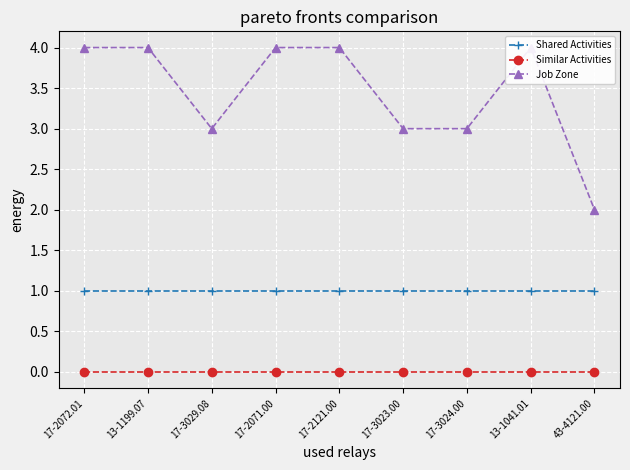

Count the number of data series in this chart.

3